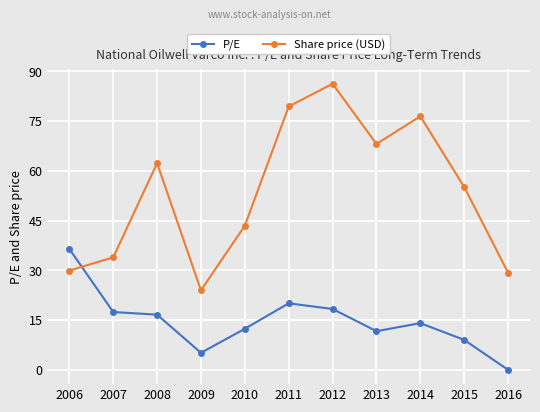

What is the difference between the maximum and minimum values in the Share price (USD) series?

62.3